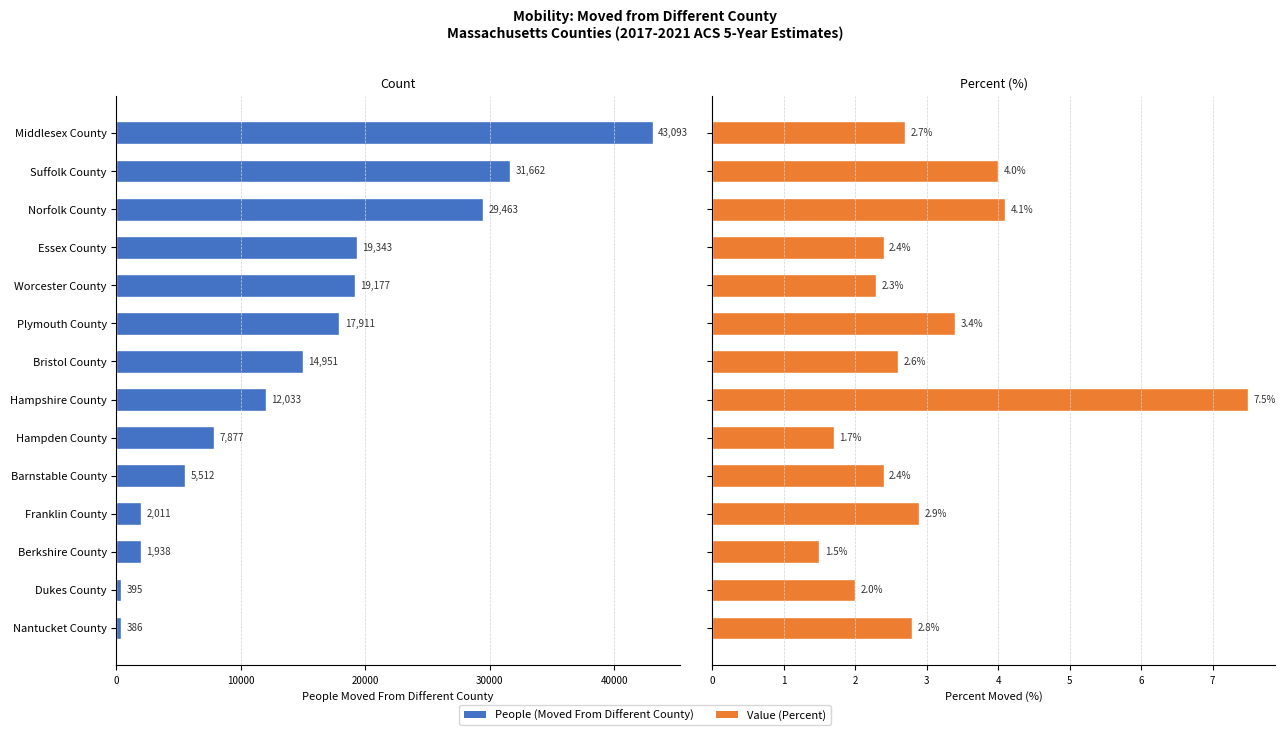

True or false: Value (Percent) has a value of 2.8 at Nantucket County.

True